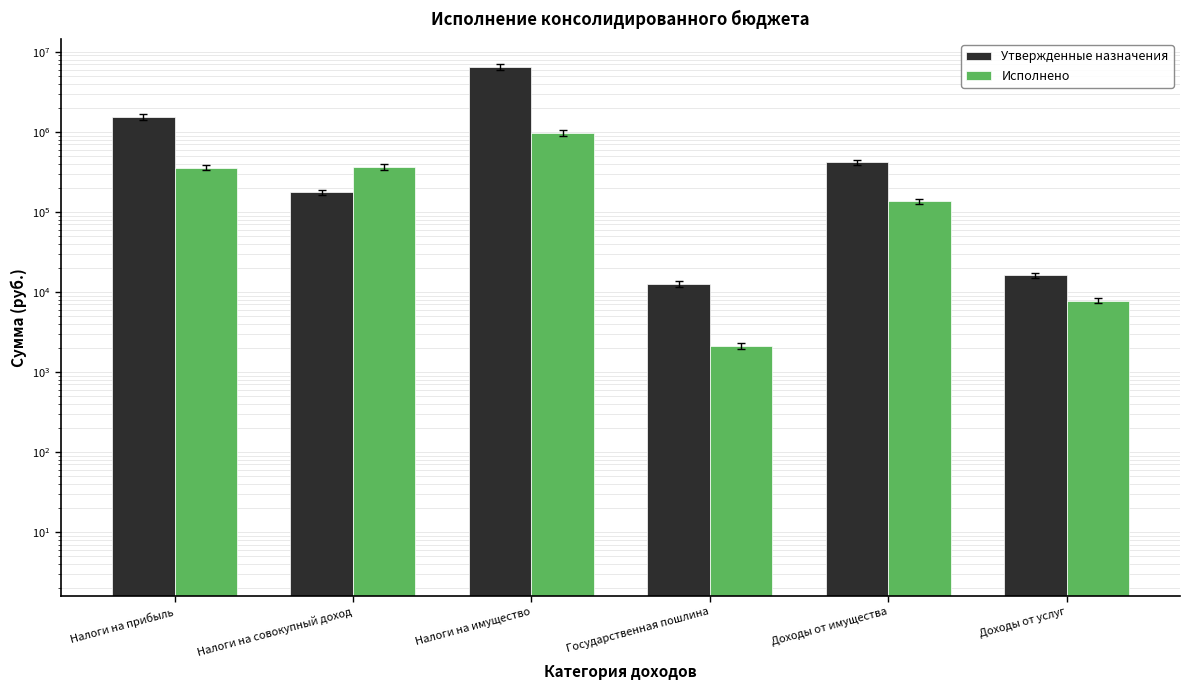

What is the greatest value displayed?

6453600.0